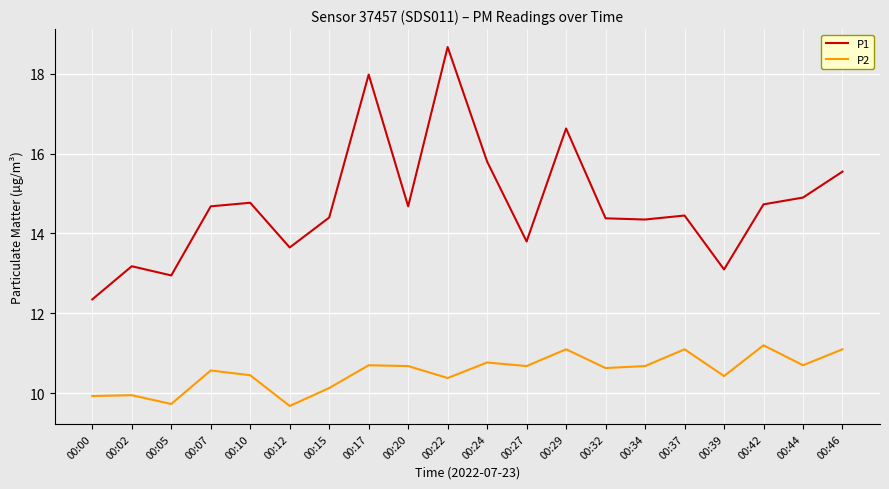

What is the sum of the P2 values at 00:42 and 00:24?

22.0